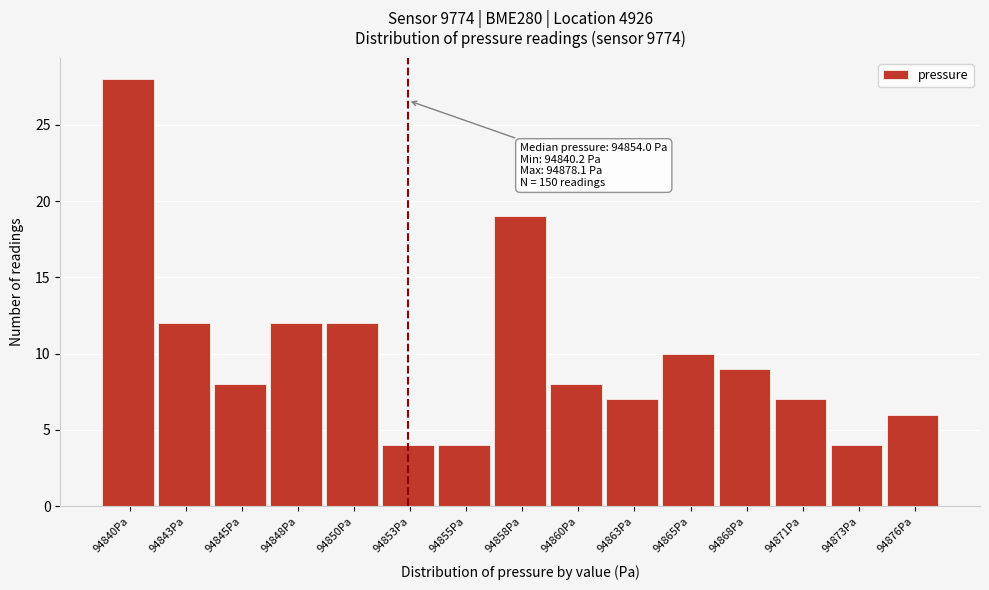

Reading left to right, transcribe all the data shown in this chart.

94840Pa=28	94843Pa=12	94845Pa=8	94848Pa=12	94850Pa=12	94853Pa=4	94855Pa=4	94858Pa=19	94860Pa=8	94863Pa=7	94865Pa=10	94868Pa=9	94871Pa=7	94873Pa=4	94876Pa=6